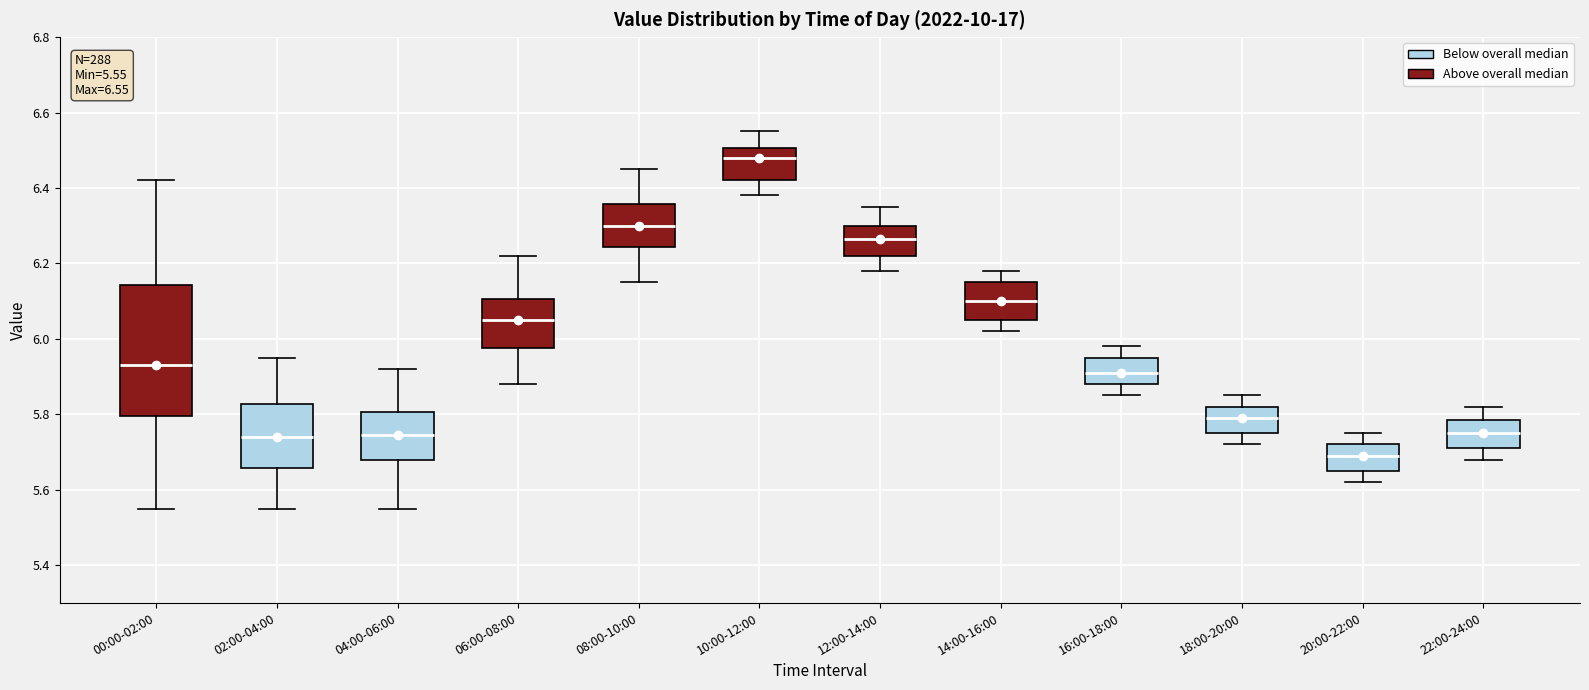

Which box's median line is the lowest?

20:00-22:00